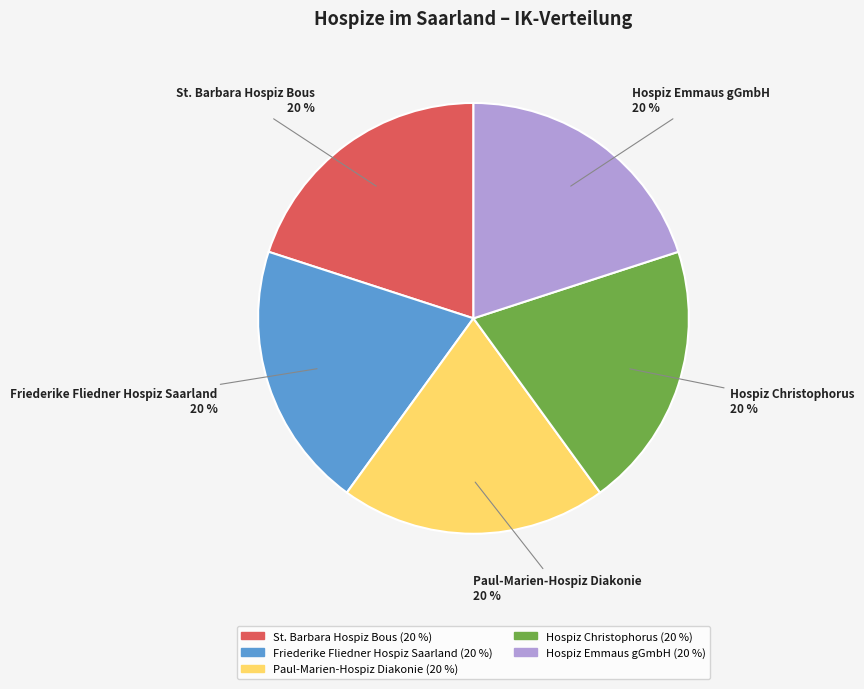

How many slices are in this pie chart?

5